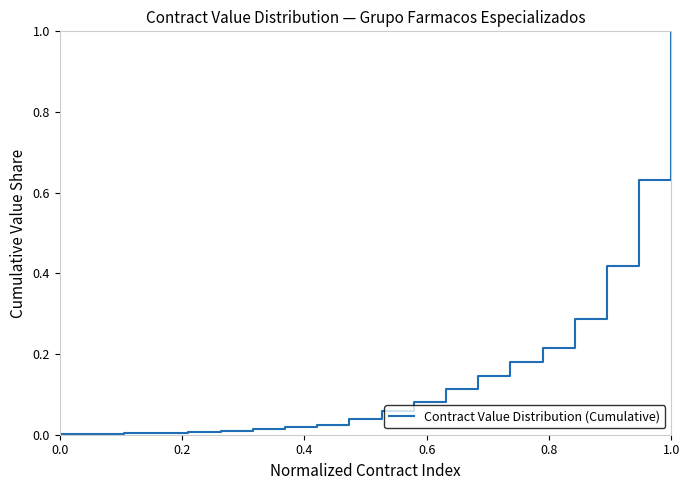

Does the chart display data point markers on the line(s)?

No